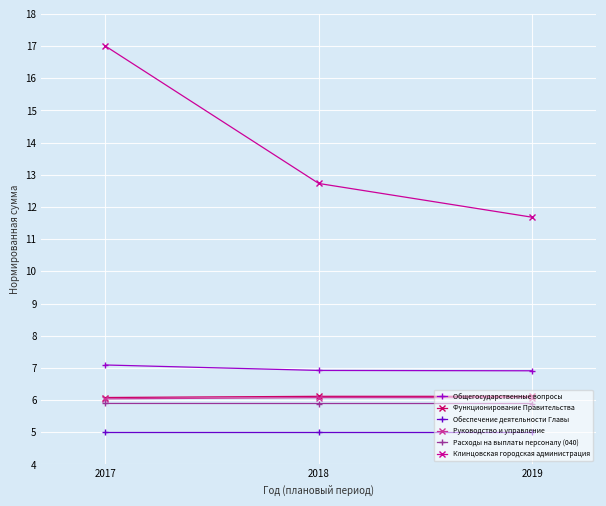

Is the value of Расходы на выплаты персоналу (040) at 2017 greater than the value of Обеспечение деятельности Главы at 2018?

Yes